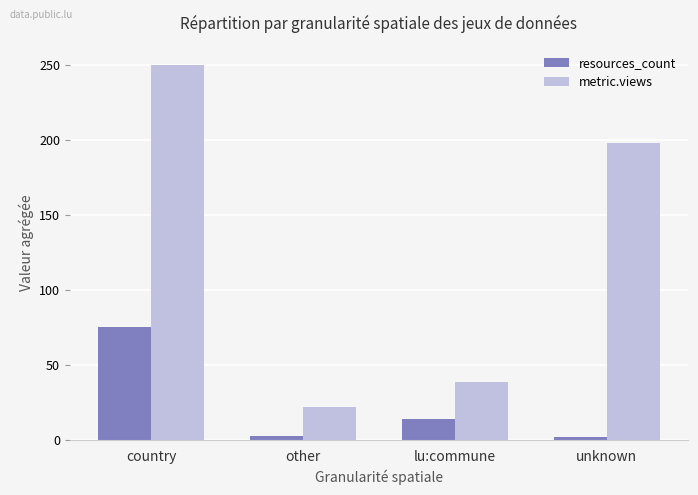

At unknown, list the series in order from largest to smallest.

metric.views, resources_count